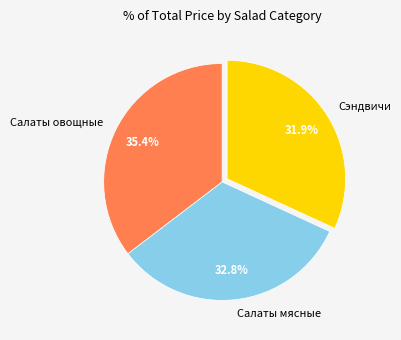

Does any single category account for the majority?

No